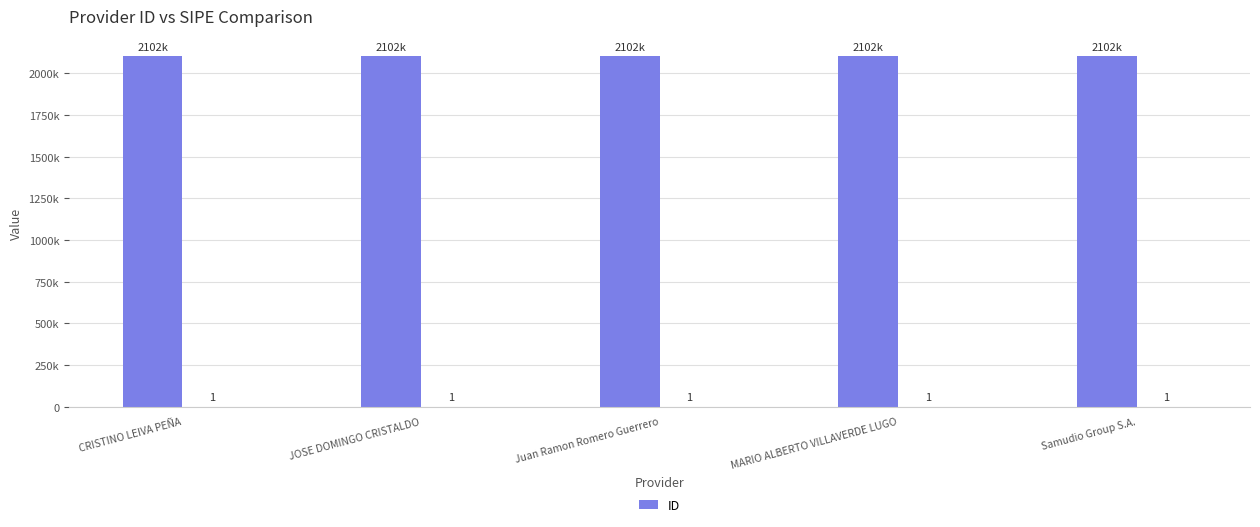

List the labels in order of value, largest first.

MARIO ALBERTO VILLAVERDE LUGO, Samudio Group S.A., CRISTINO LEIVA PEÑA, Juan Ramon Romero Guerrero, JOSE DOMINGO CRISTALDO